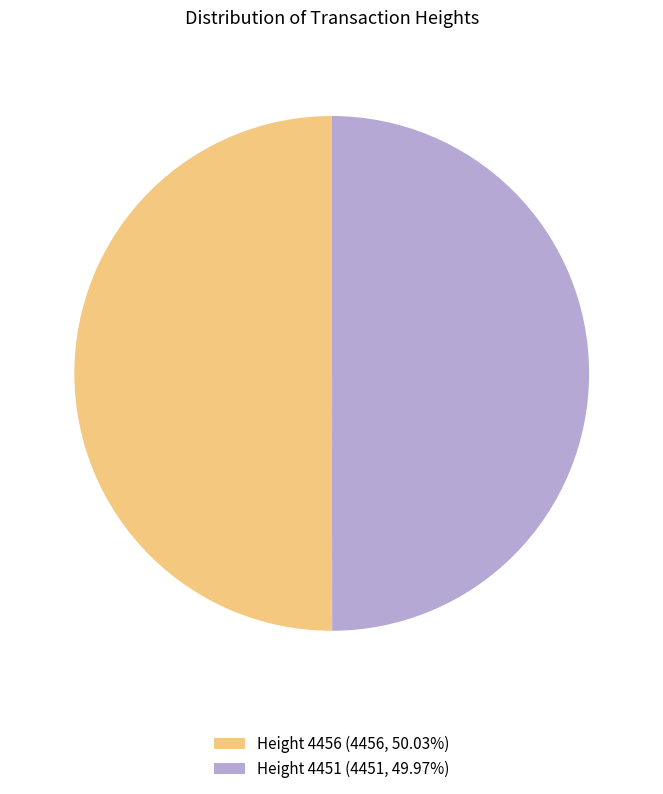

Count the number of slices in the pie.

2